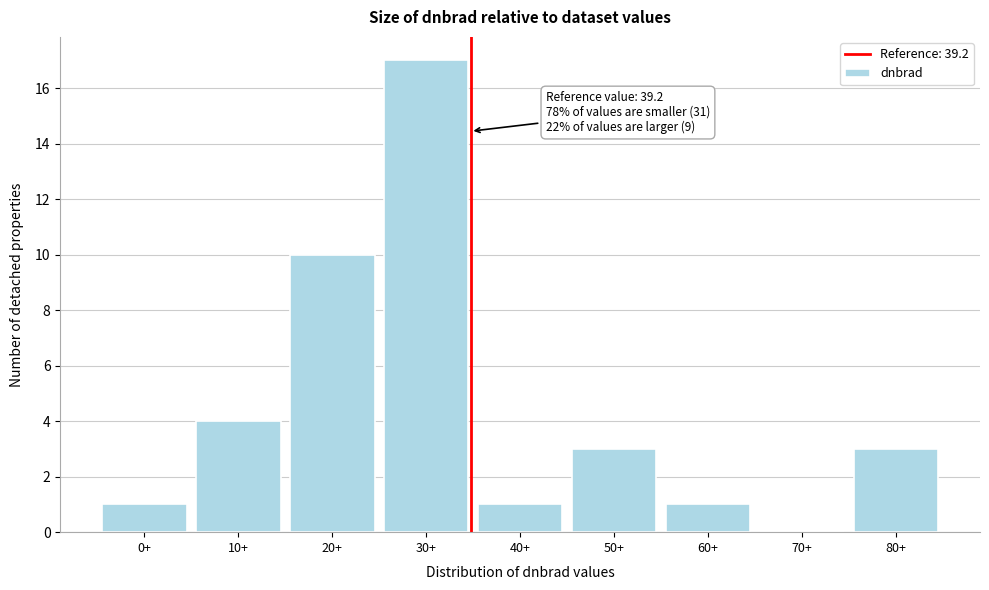

Reading left to right, what are all the values shown in this chart?

0+=1	10+=4	20+=10	30+=17	40+=1	50+=3	60+=1	70+=0	80+=3